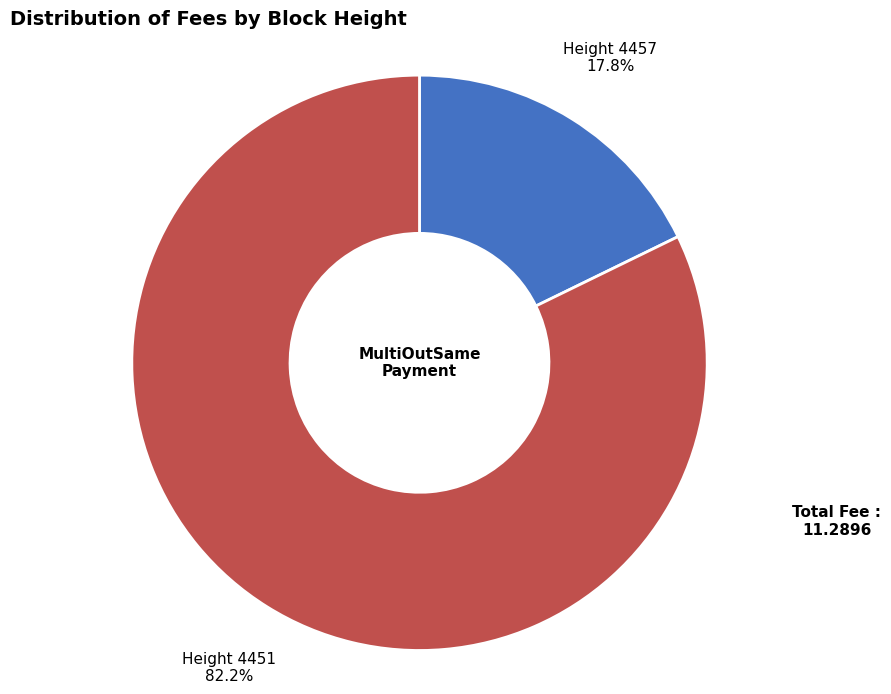

Is there a majority slice in this chart?

Yes